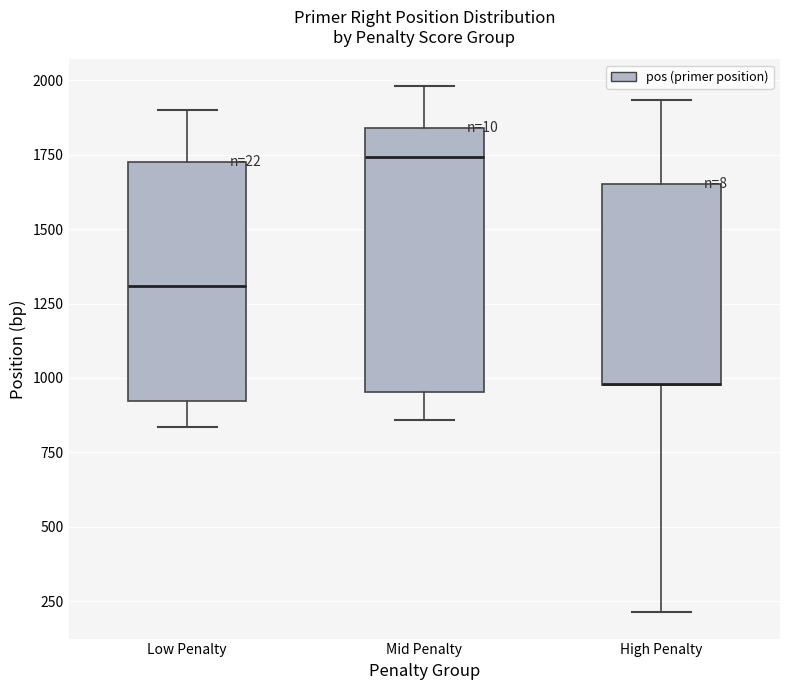

Where is the upper edge of the box for Mid Penalty on the y-axis? The values are not printed on the chart, so give them approximately, as read against the axis.

1850